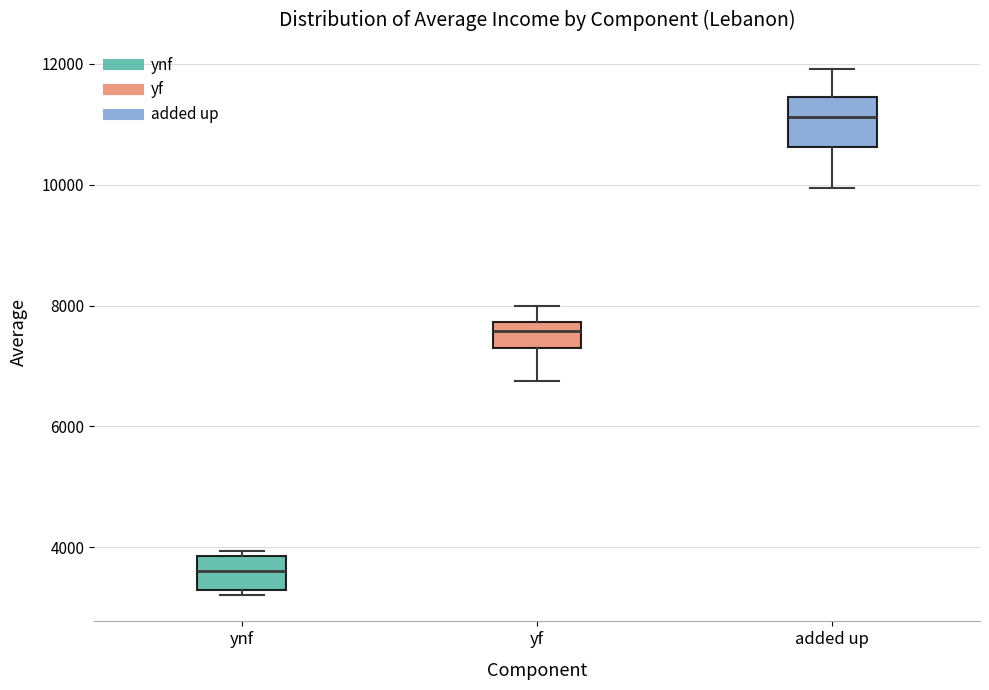

Reading left to right, transcribe this box plot: for each box, give where its median line is, the range the box spans, and where its two whiskers end, as read against the y-axis. The values are not printed on the chart, so give them approximately, as read against the axis.

ynf: median 3600, box 3200 to 3800, whiskers 3200 (just below the box's lower edge) to 4000
yf: median 7600, box 7200 to 7800, whiskers 6800 to 8000
added up: median 11200, box 10600 to 11400, whiskers 10000 to 12000